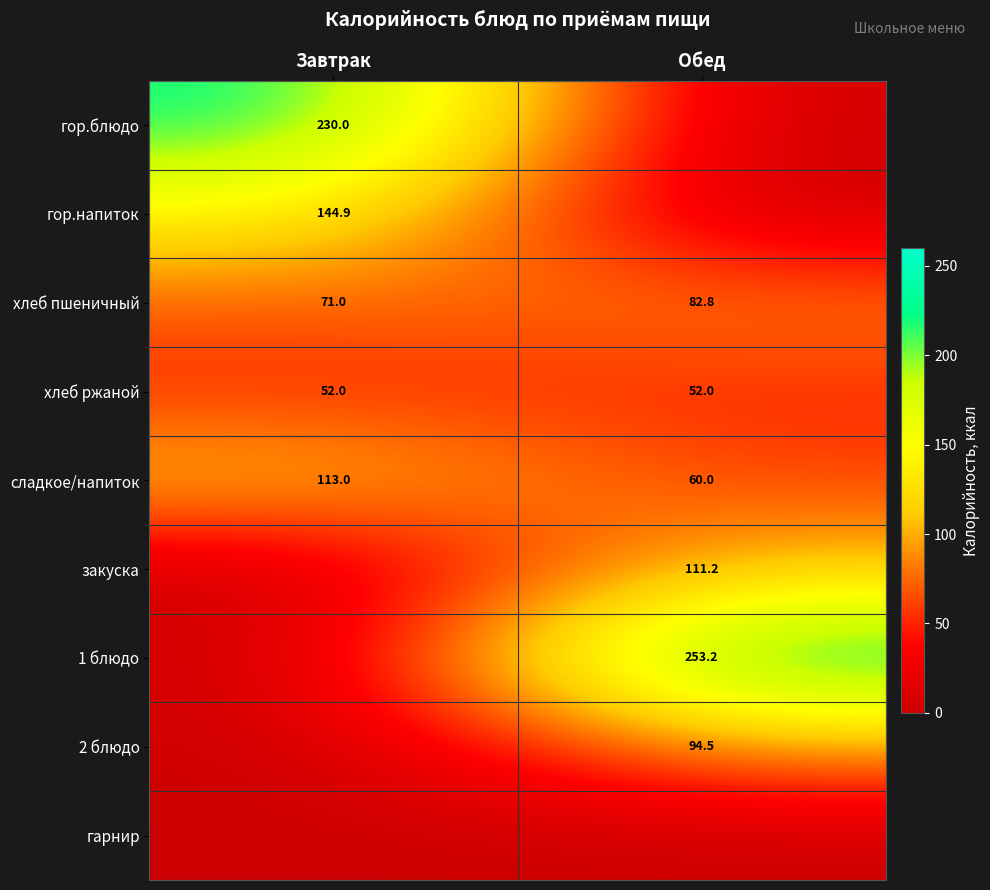

The 2 блюдо series shows 163.5 at Обед. True or false?

False